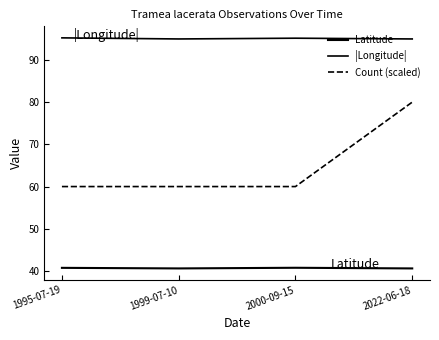

What is the value of the Count (scaled) point at the 1st from the left?

60.0